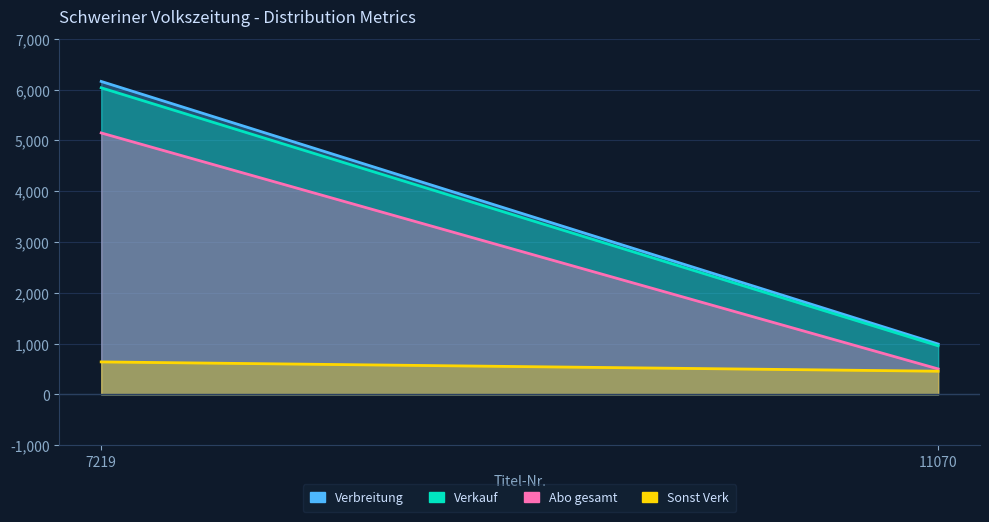

Is the value of Verkauf at 7219 greater than the value of Sonst Verk at 11070?

Yes